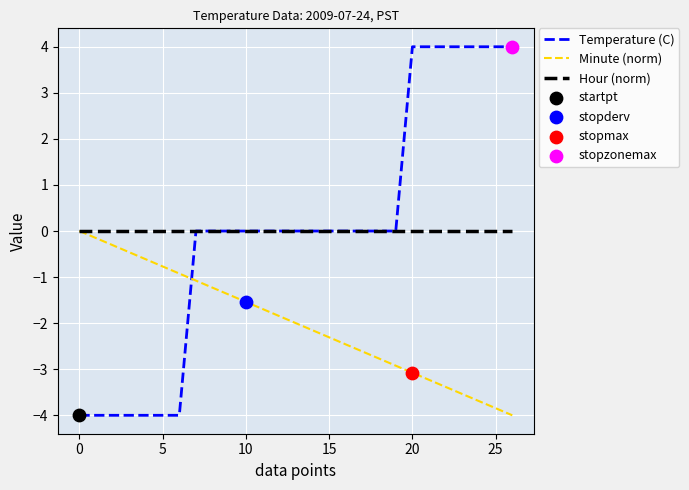

Which series has the widest spread of values?

Temperature (C)